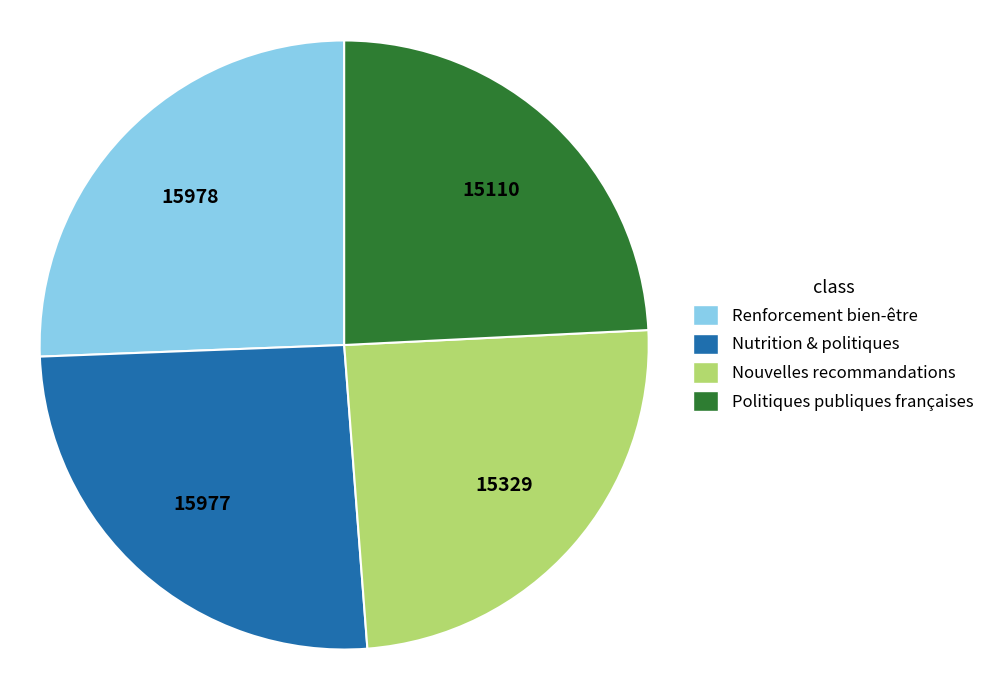

Count the number of slices in the pie.

4